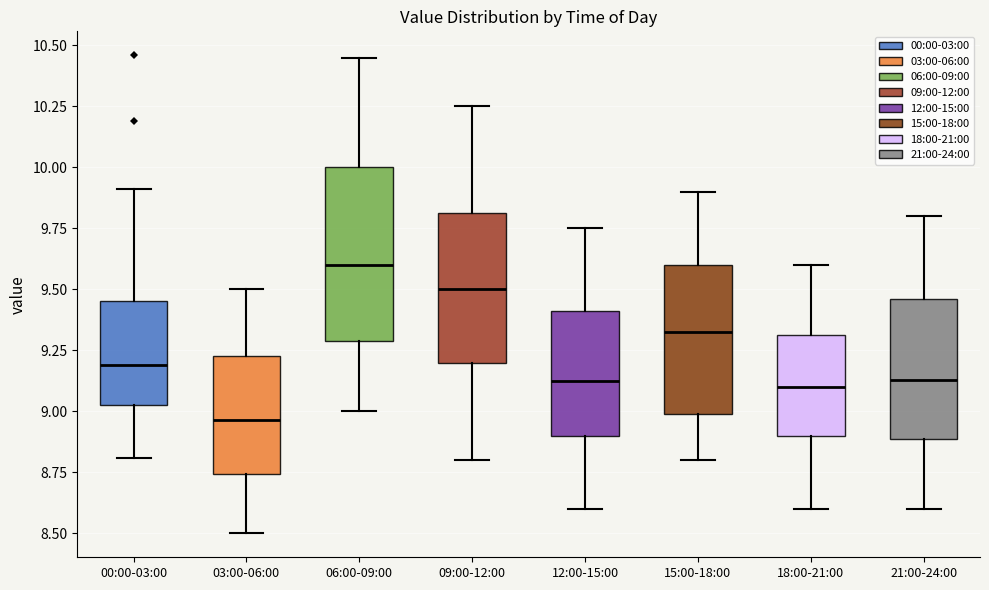

Reading left to right, read every box against the y-axis: the position of its median line, the range the box covers, and the ends of its whiskers. The values are not printed on the chart, so give them approximately, as read against the axis.

00:00-03:00: median 9.20, box 9.05 to 9.45, whiskers 8.80 to 9.90
03:00-06:00: median 8.95, box 8.75 to 9.25, whiskers 8.50 to 9.50
06:00-09:00: median 9.60, box 9.30 to 10.00, whiskers 9.00 to 10.45
09:00-12:00: median 9.50, box 9.20 to 9.80, whiskers 8.80 to 10.25
12:00-15:00: median 9.15, box 8.90 to 9.40, whiskers 8.60 to 9.75
15:00-18:00: median 9.35, box 9.00 to 9.60, whiskers 8.80 to 9.90
18:00-21:00: median 9.10, box 8.90 to 9.30, whiskers 8.60 to 9.60
21:00-24:00: median 9.15, box 8.90 to 9.45, whiskers 8.60 to 9.80